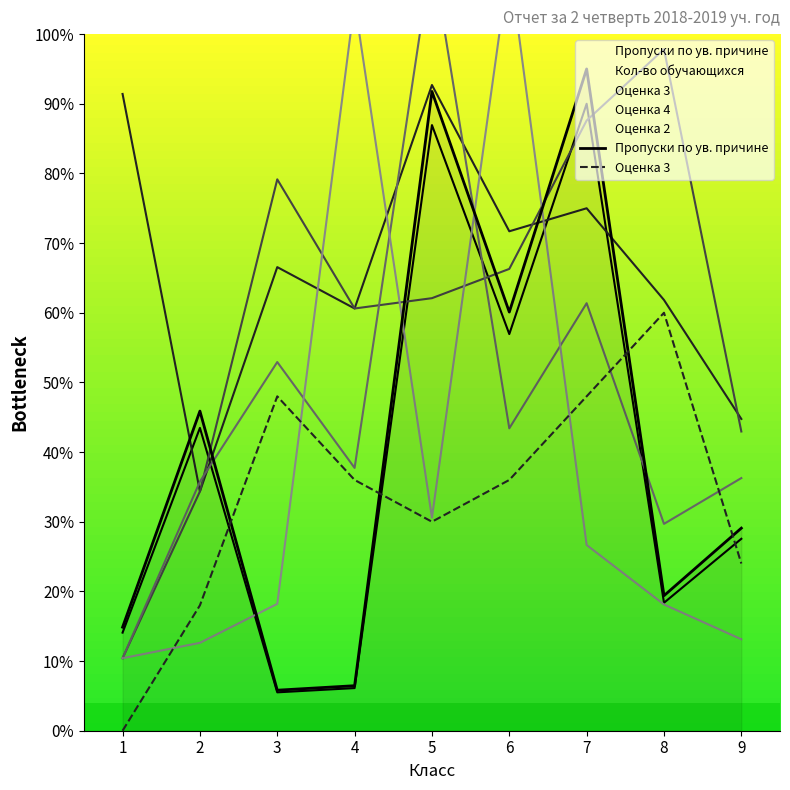

Between 9 and 5, which is larger?

5